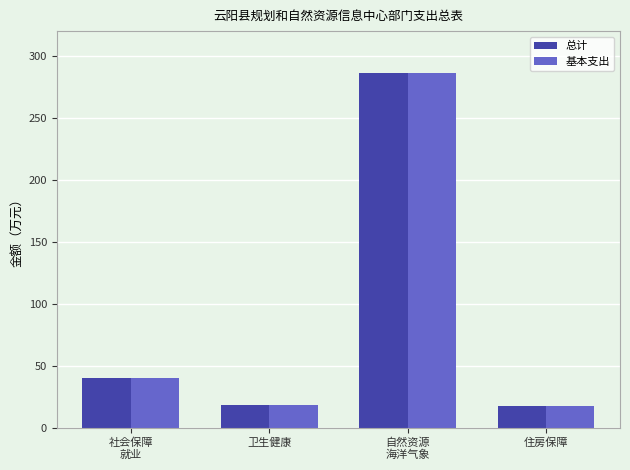

At which category is the sum across all series the highest?

自然资源
海洋气象